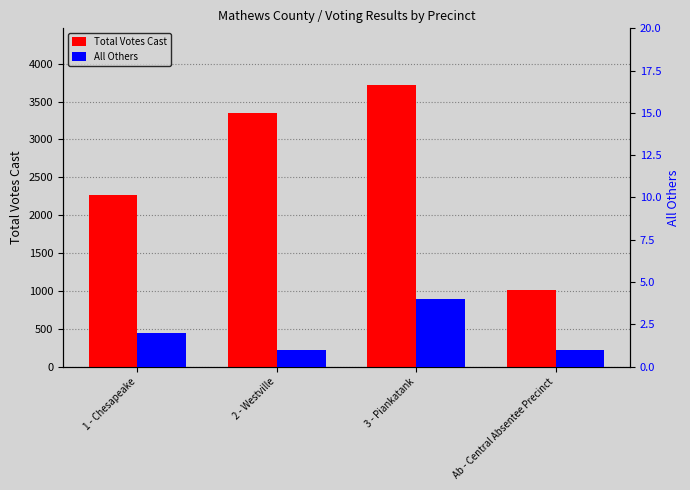

Is it true that Total Votes Cast equals 1779 at 2 - Westville?

False